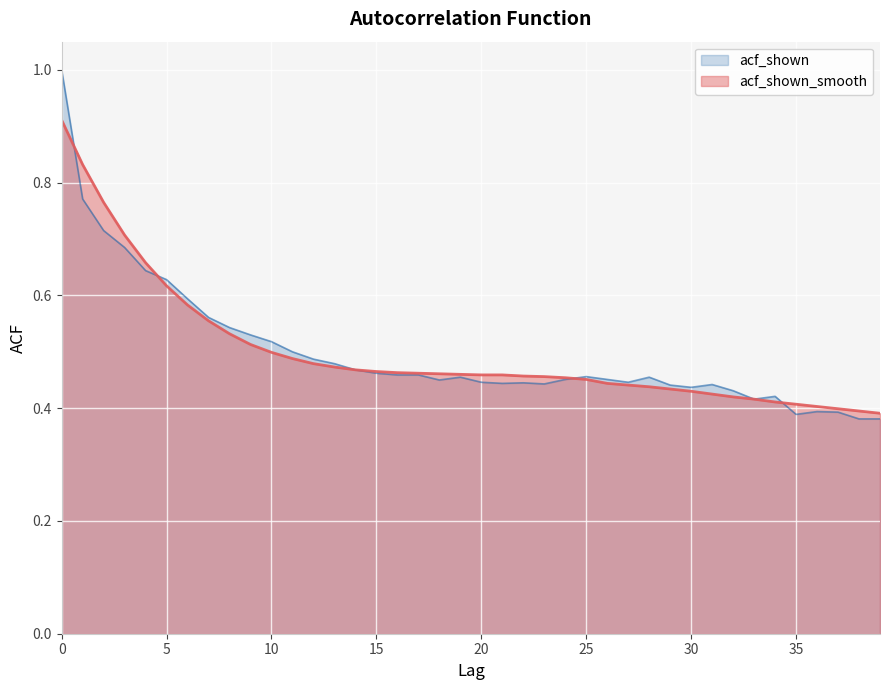

How many intersections are there between acf_shown and acf_shown_smooth?

4